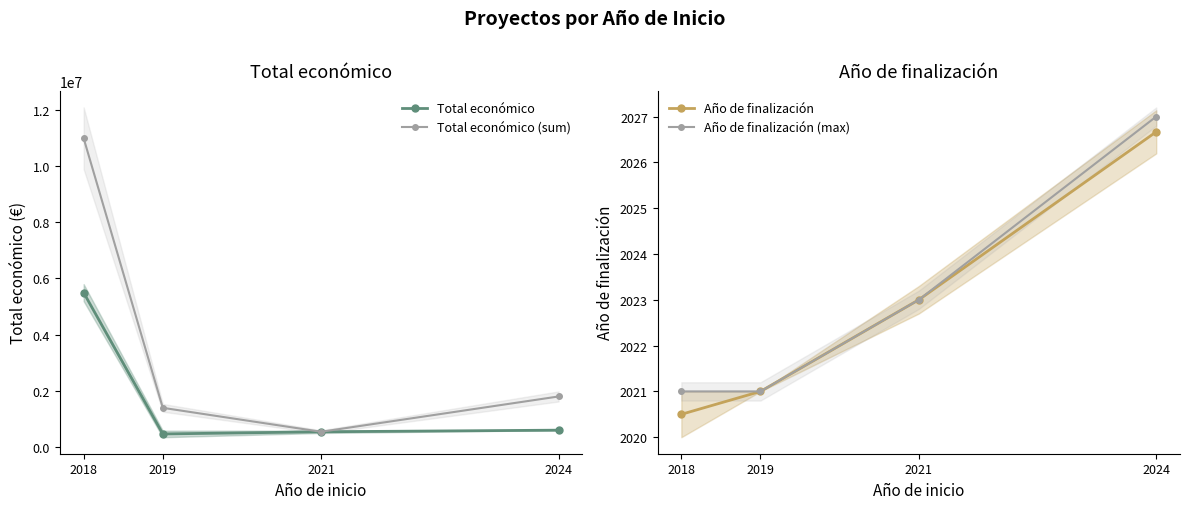

Reading left to right, transcribe all the data shown in this chart.

Total económico: 2018=5489738.0	2019=464488.7	2021=542198.0	2024=599270.7
Total económico (sum): 2018=10979476.0	2019=1393466.0	2021=542198.0	2024=1797812.0
Año de finalización: 2018=2020.5	2019=2021.0	2021=2023.0	2024=2026.7
Año de finalización (max): 2018=2021.0	2019=2021.0	2021=2023.0	2024=2027.0